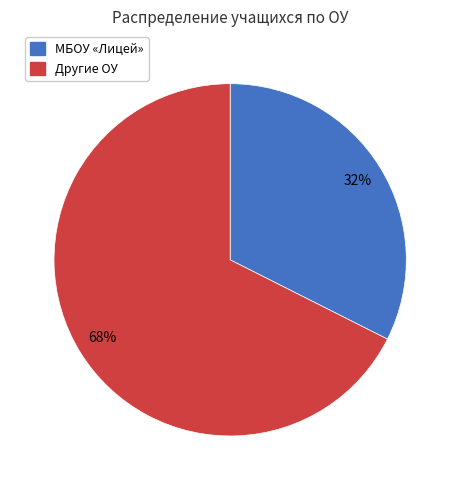

Is there any slice that represents more than half of the pie?

Yes